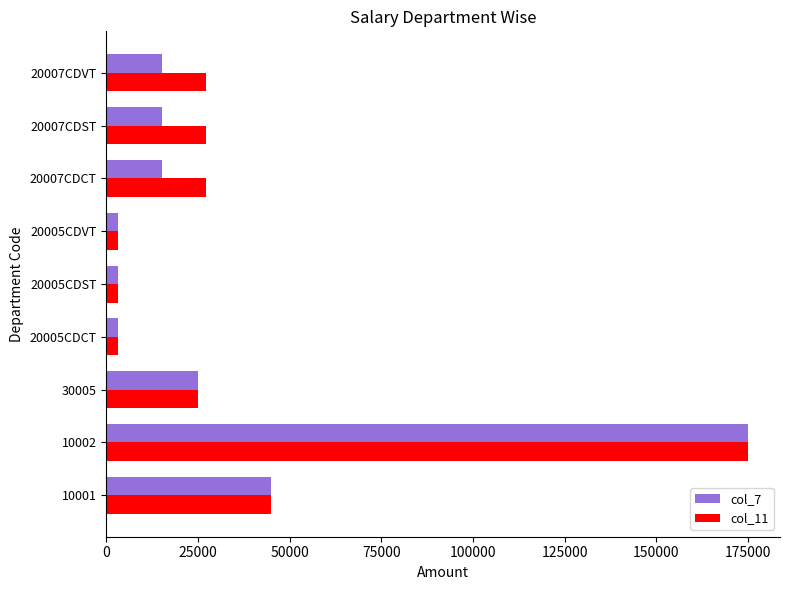

At which category is the sum across all series the highest?

10002